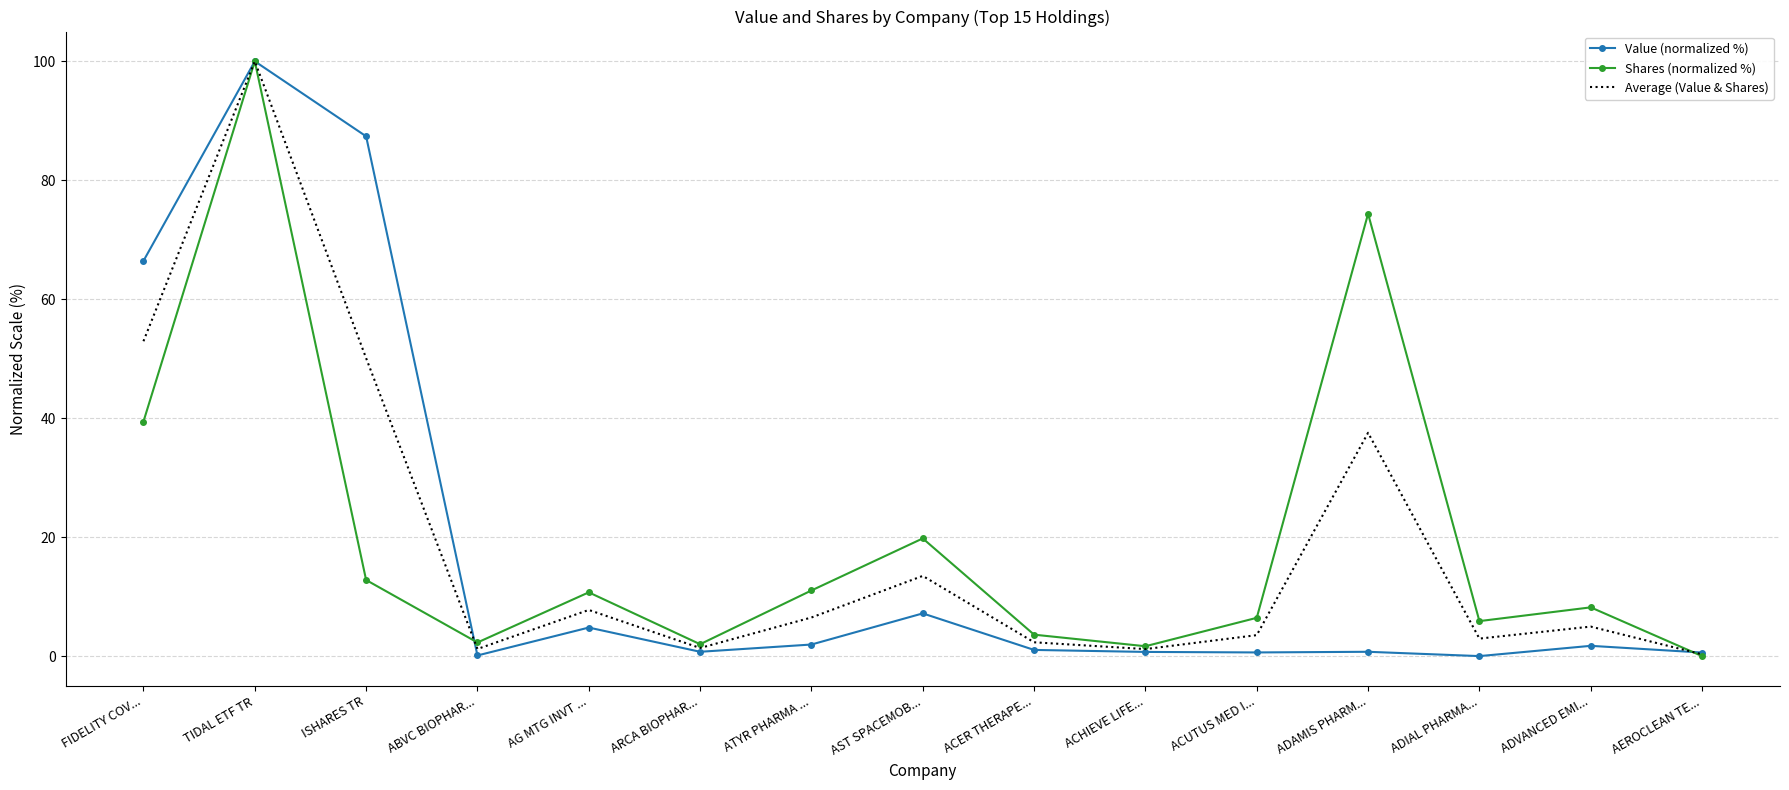

How many values in the Average (Value & Shares) series exceed 4?

8